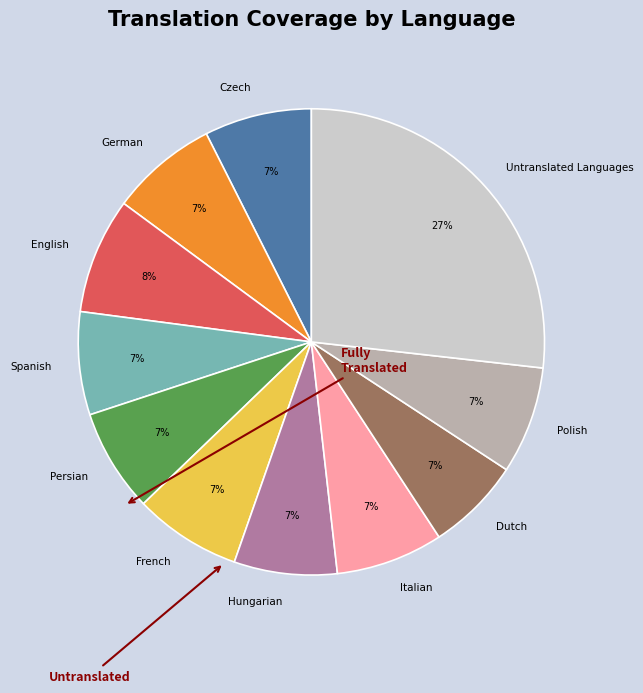

Is French the majority of the pie?

No